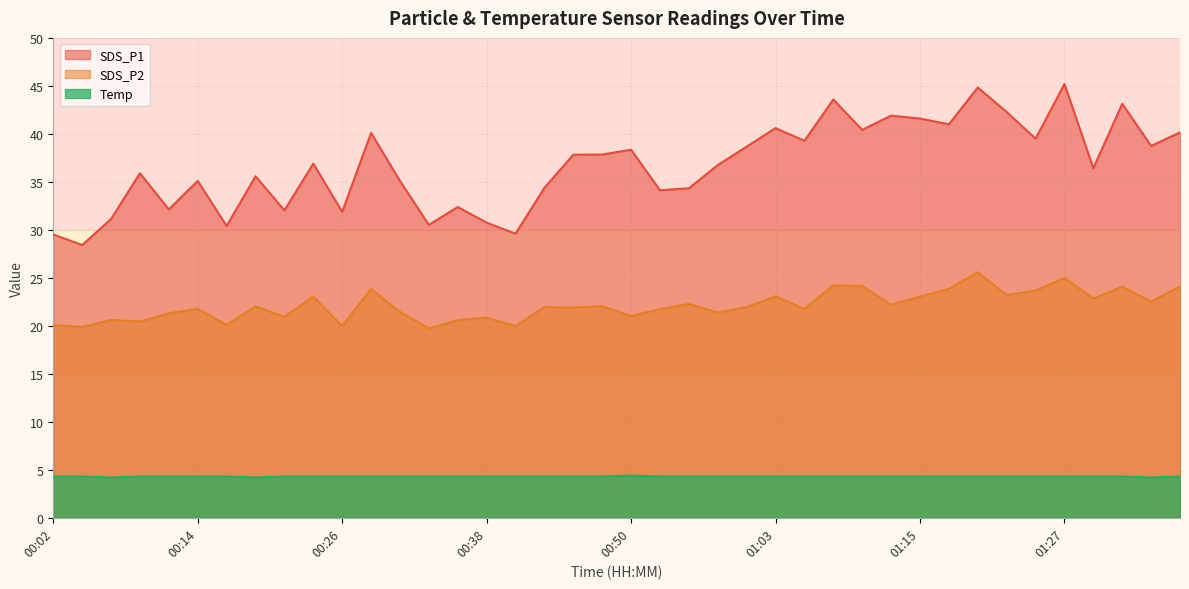

True or false: SDS_P1 and Temp cross at least once.

False